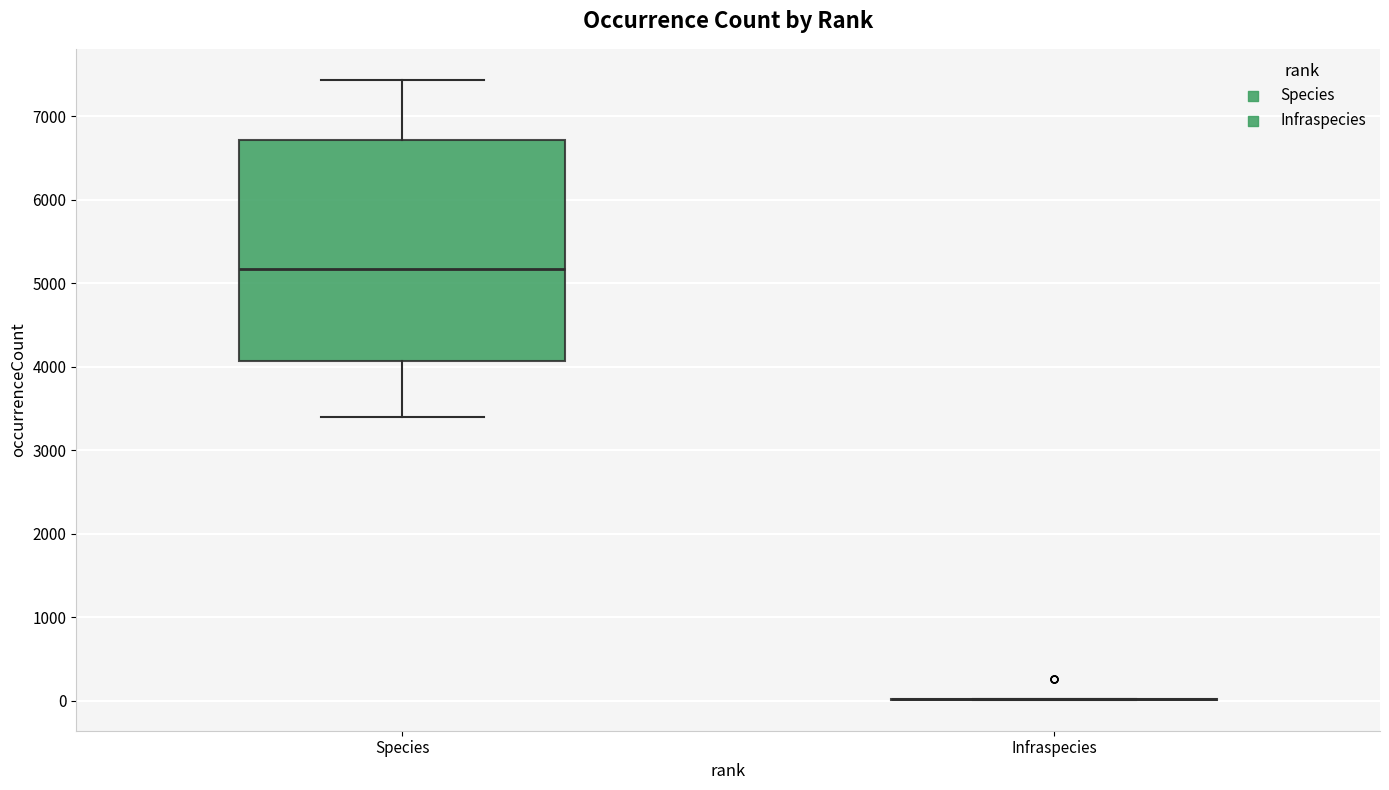

Reading left to right, read every box against the y-axis: the position of its median line, the range the box covers, and the ends of its whiskers. The values are not printed on the chart, so give them approximately, as read against the axis.

Species: median 5200, box 4100 to 6700, whiskers 3400 to 7400
Infraspecies: box collapsed to a line at 0, whiskers 0 to 0